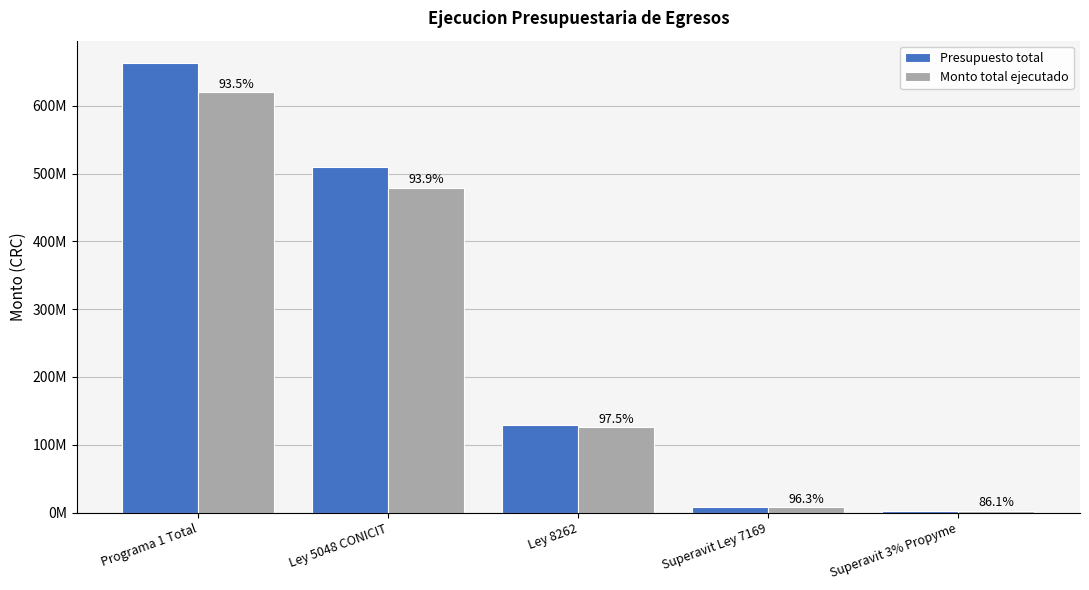

What is the total value across all series at Programa 1 Total?

1282449975.8